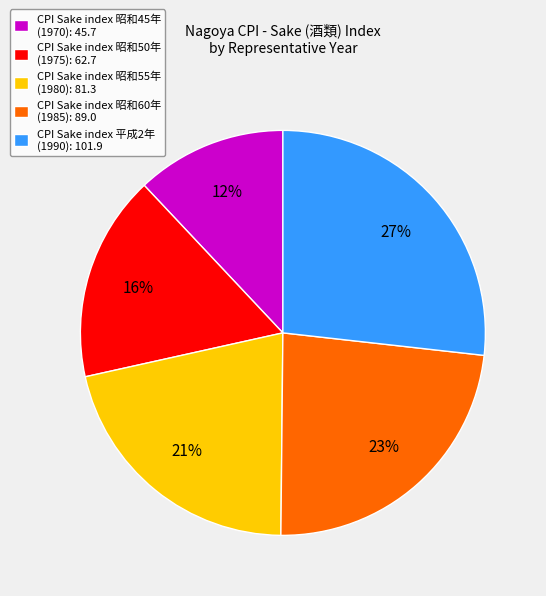

Combined, do CPI Sake index 昭和50年 (1975): 62.7 and CPI Sake index 平成2年 (1990): 101.9 account for over 50%?

No